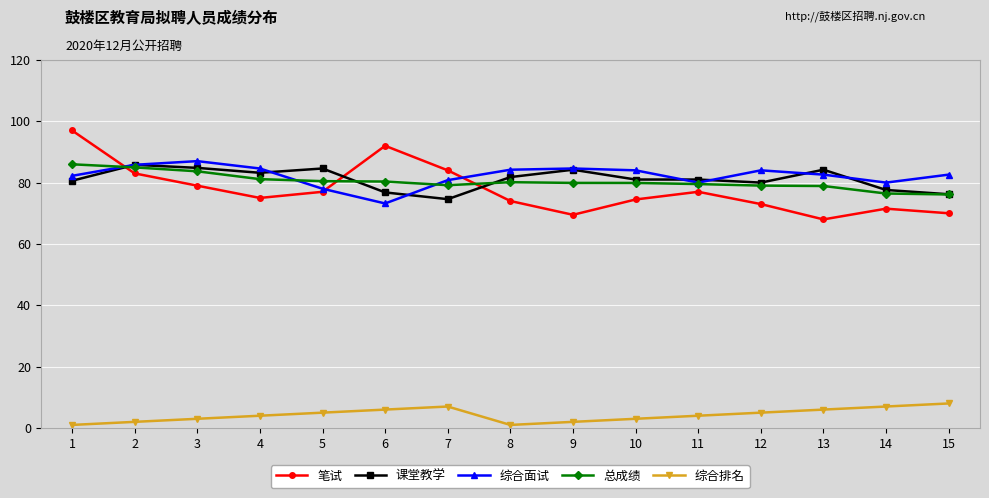

How many series are shown in this chart?

5